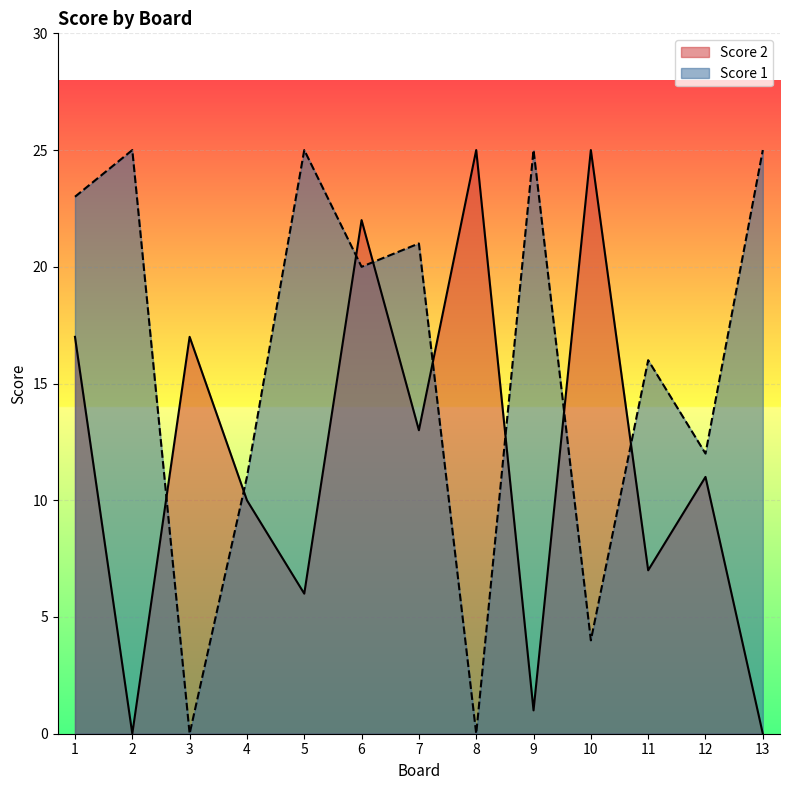

Reading left to right, extract all data points from this chart.

Score 2: 17	0	17	10	6	22	13	25	1	25	7	11	0
Score 1: 23	25	0	11	25	20	21	0	25	4	16	12	25